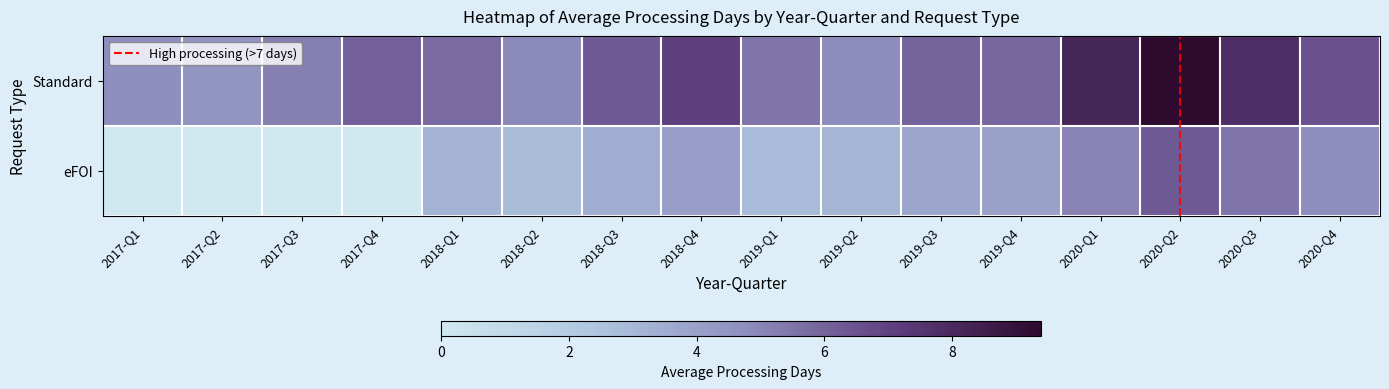

At which category is the sum across all series the highest?

2020-Q2